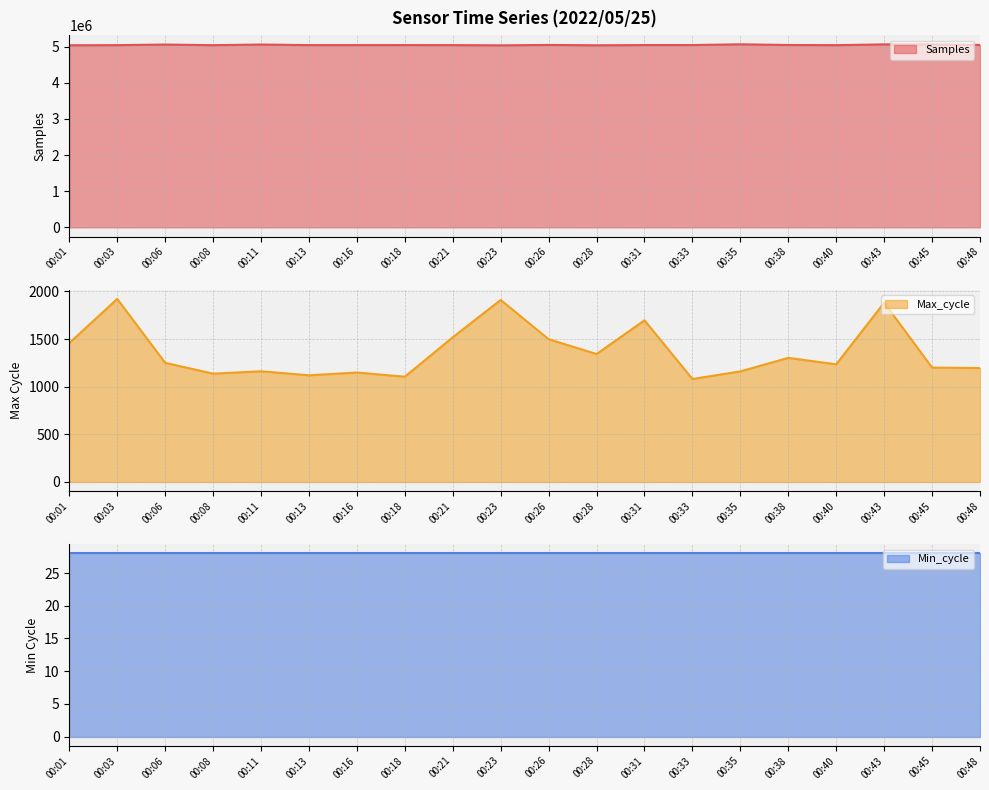

At which category is the sum across all series the highest?

00:35